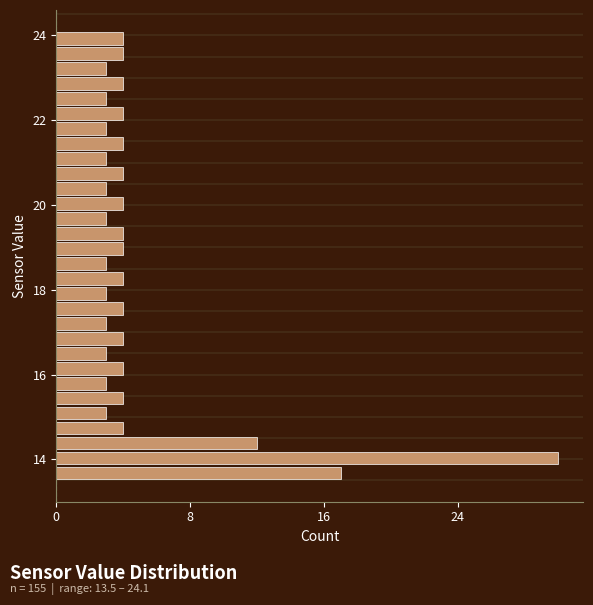

Around what value on the y-axis is the longest bar? Give the approximate position of its centre, as read against the axis.

14.0